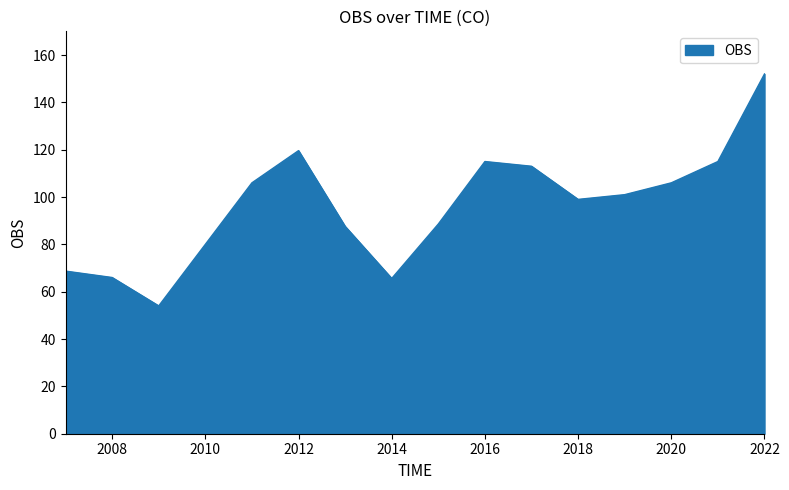

What is the difference between the maximum and minimum values?

98.0